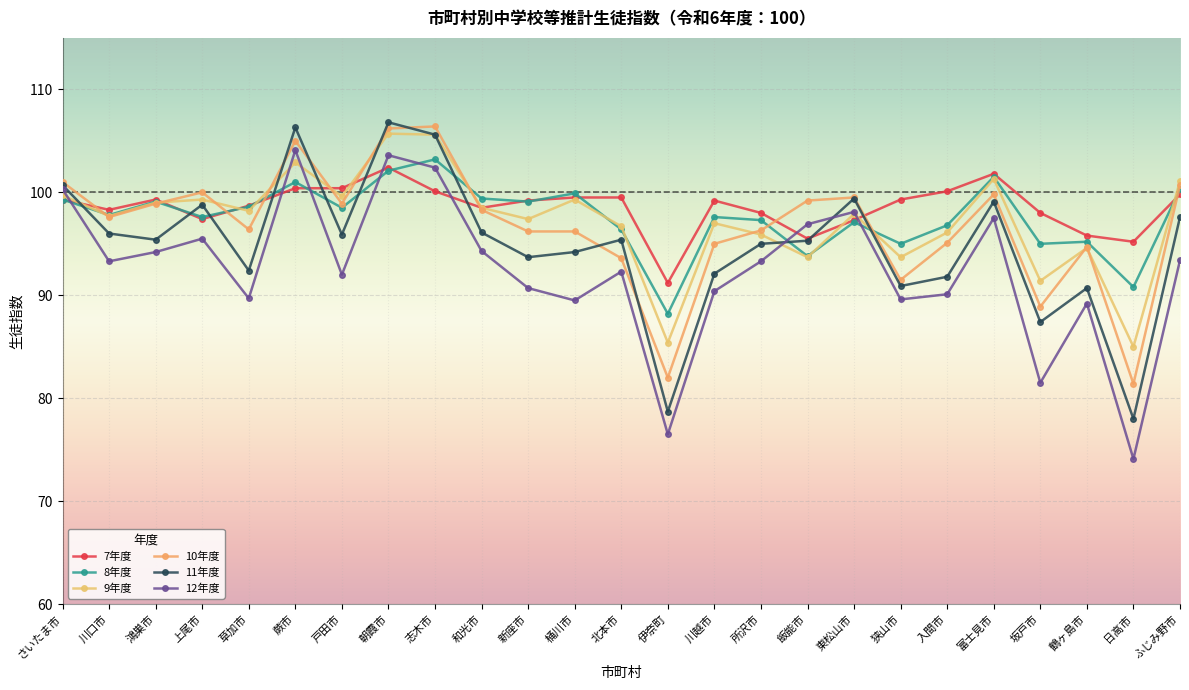

Which series has the largest total across all categories?

7年度